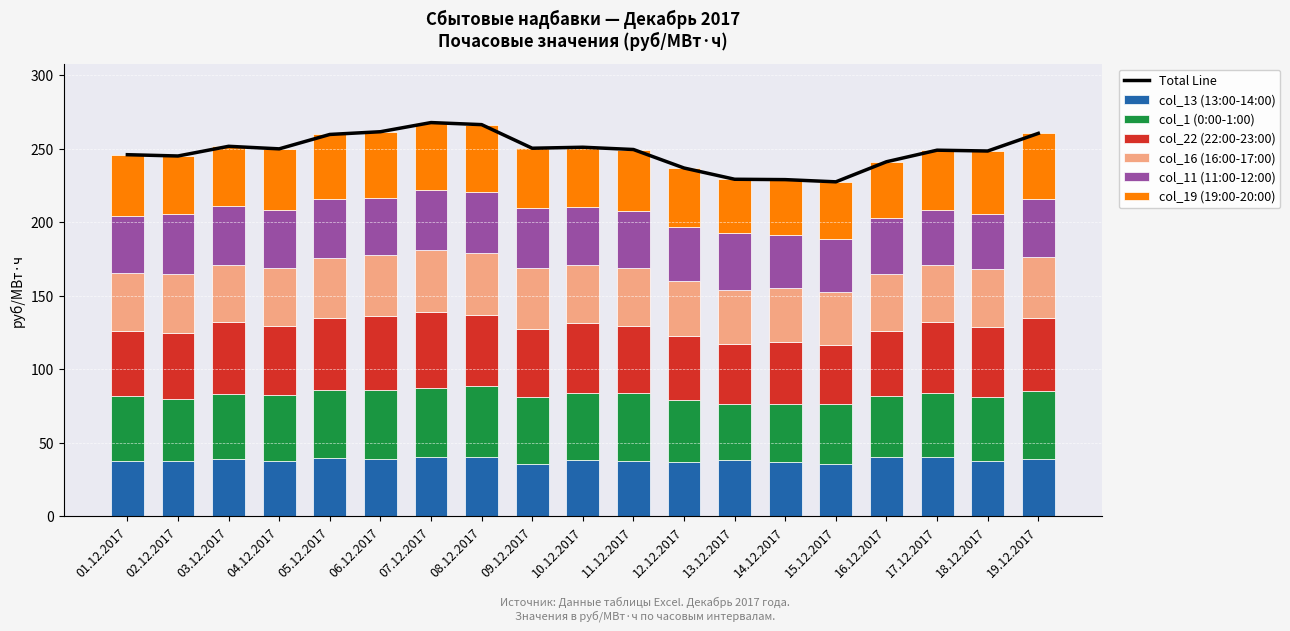

What position from the left is 02.12.2017?

2